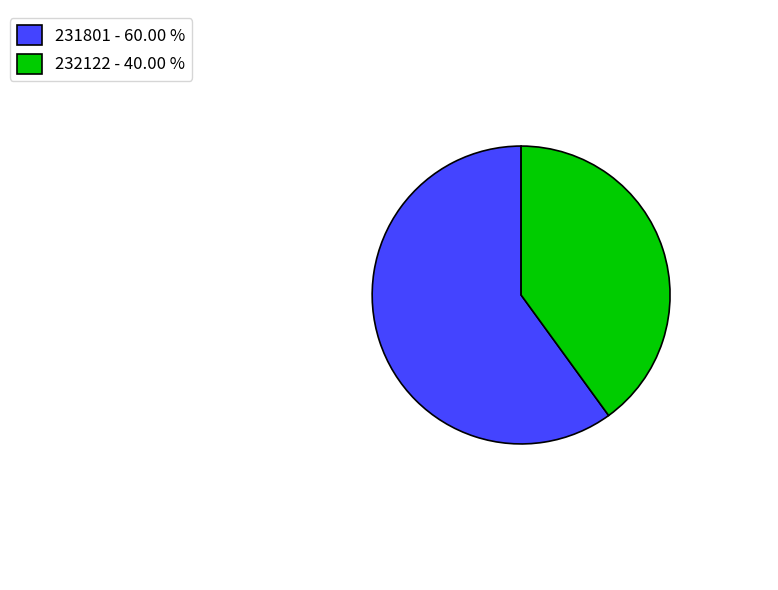

What is the ratio of the value at 231801 to the value at 232122?

1.5